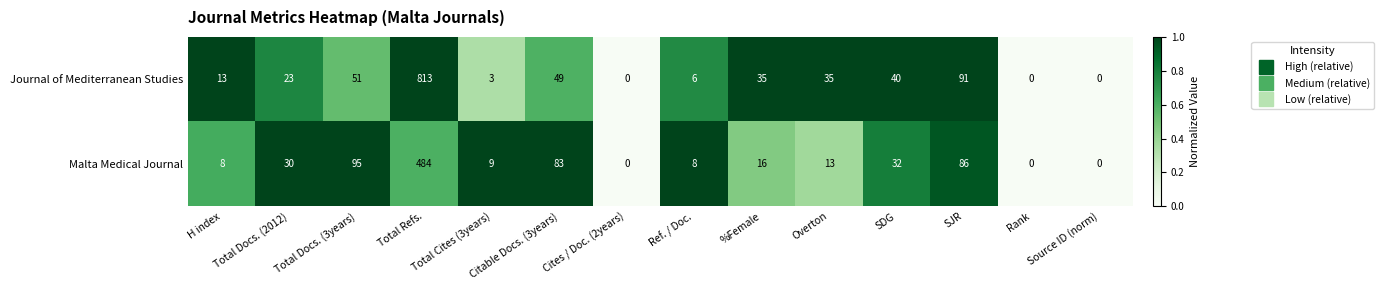

What is the average value of the Journal of Mediterranean Studies series?

83